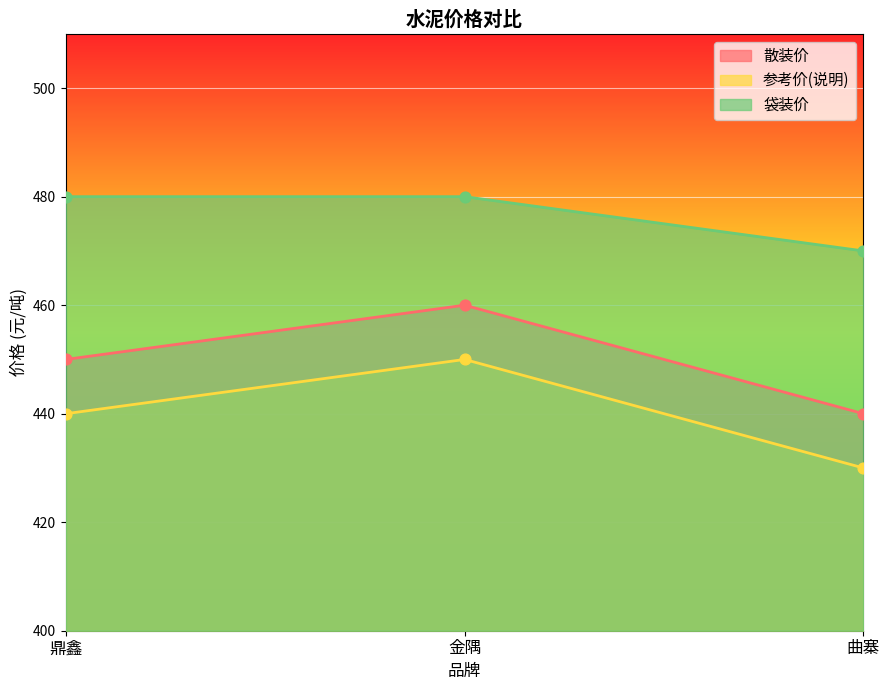

Which series reaches the minimum Y coordinate?

参考价(说明)